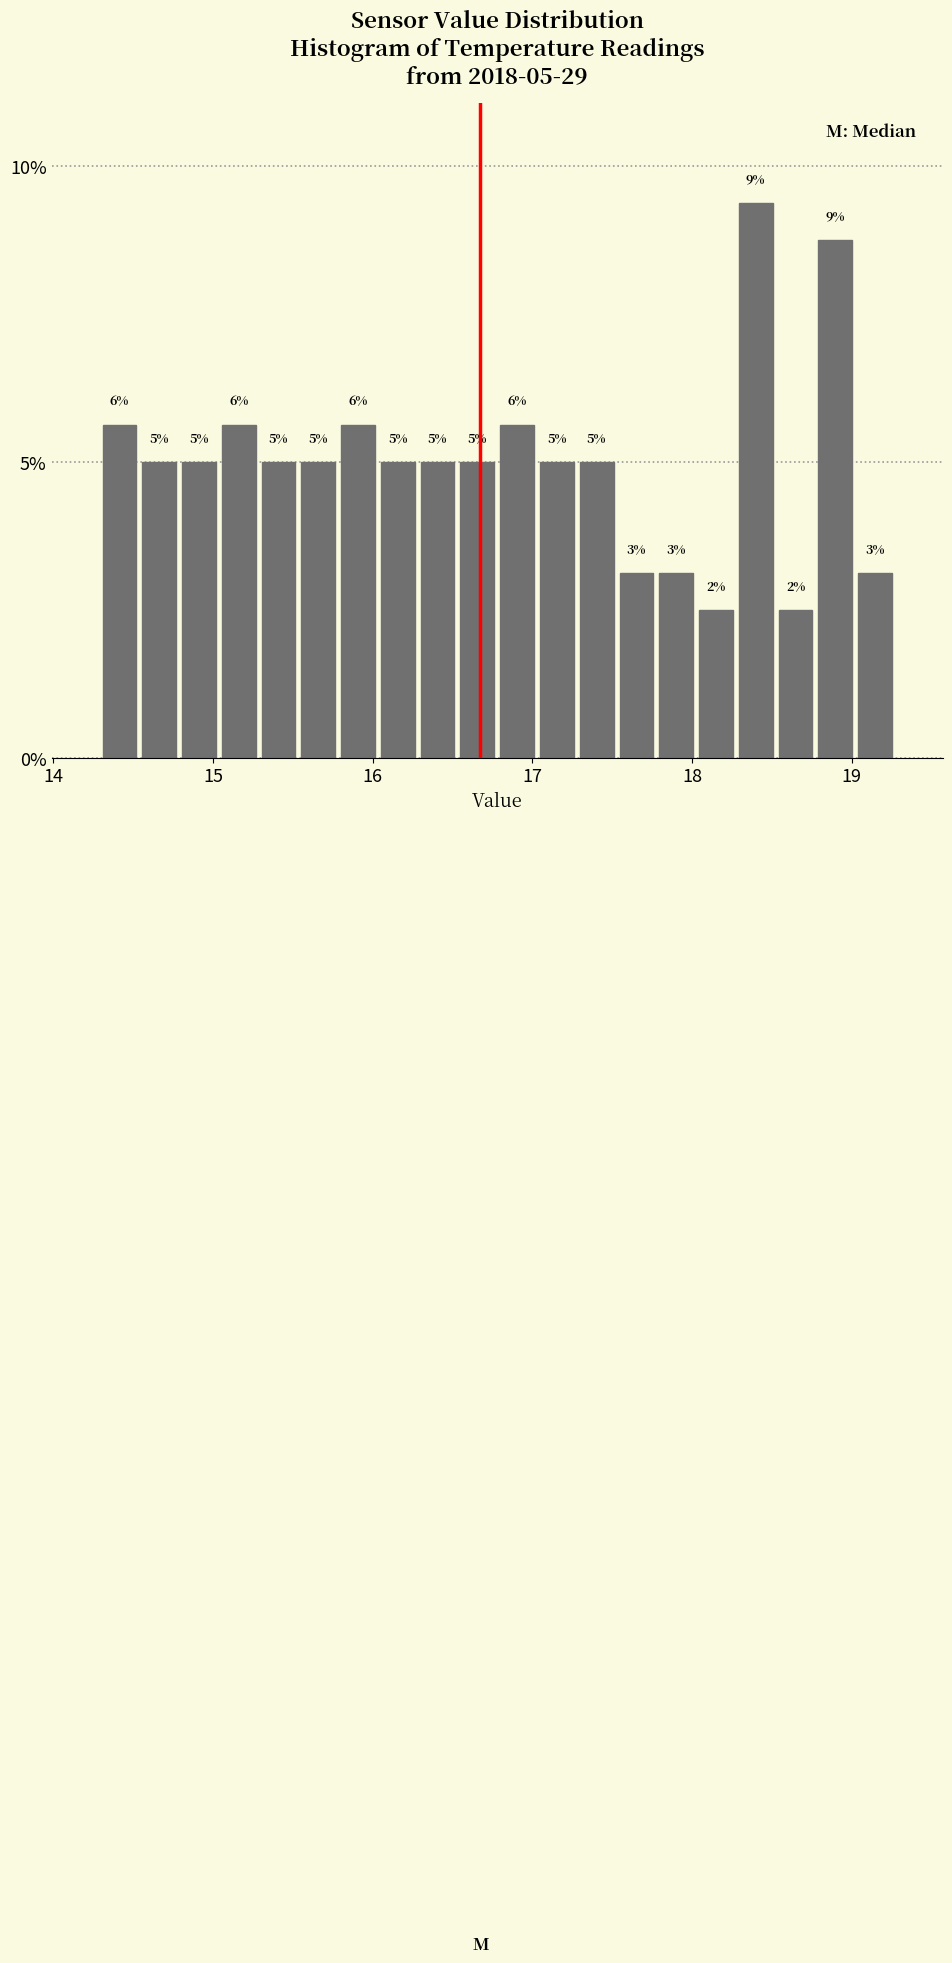

Around what value on the x-axis is the tallest bar? Give the approximate position of its centre, as read against the axis.

18.4